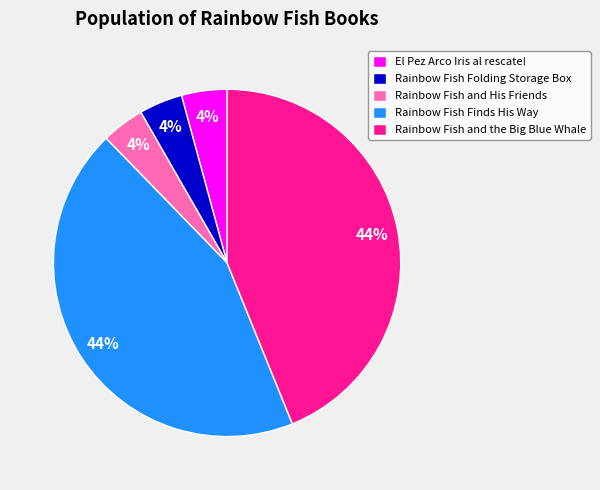

Count the number of slices in the pie.

5